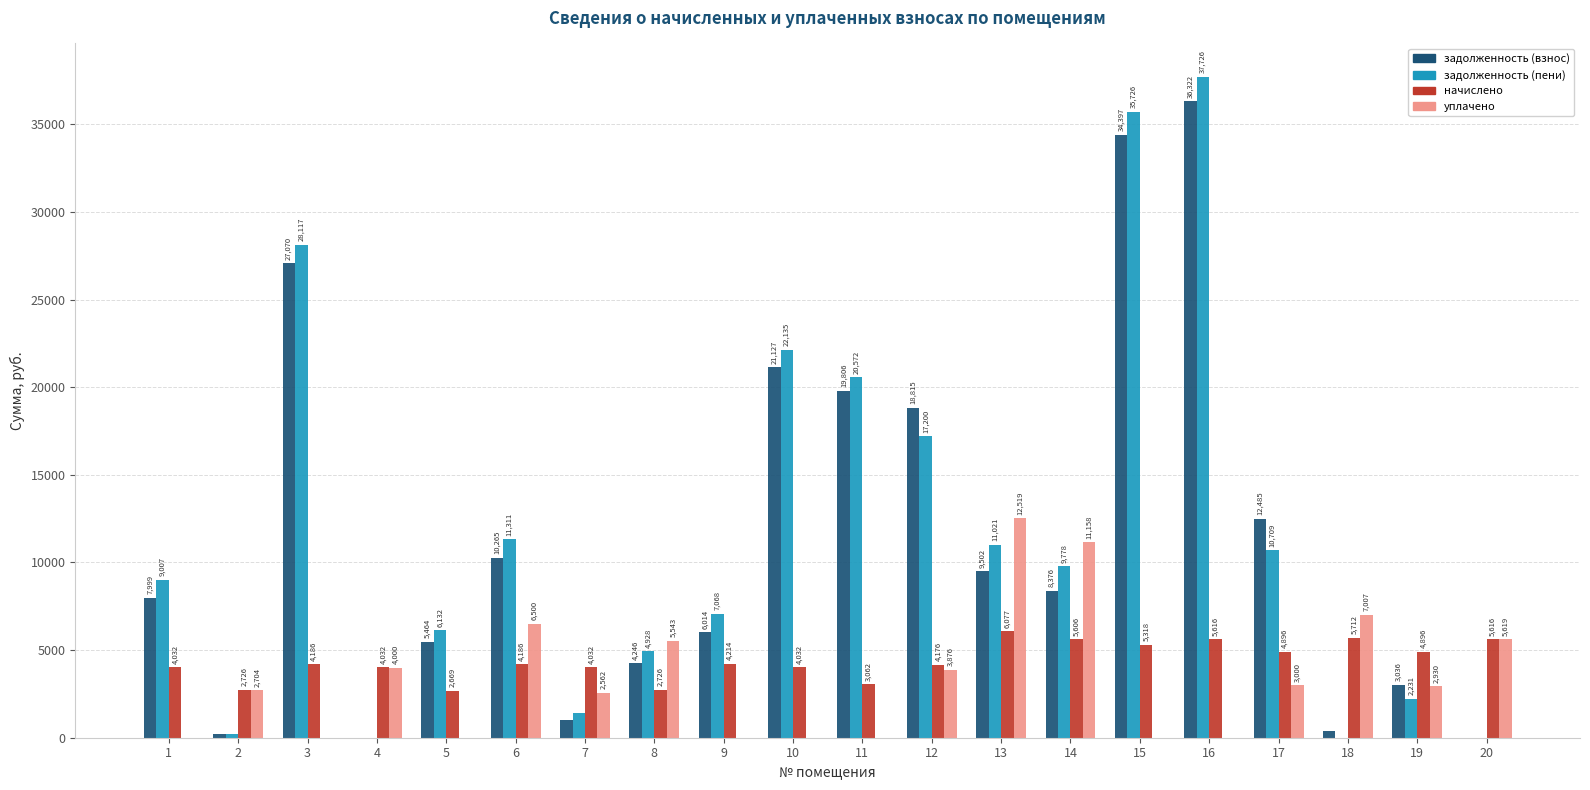

Between 9 and 20, which series saw the biggest shift?

задолженность (пени)